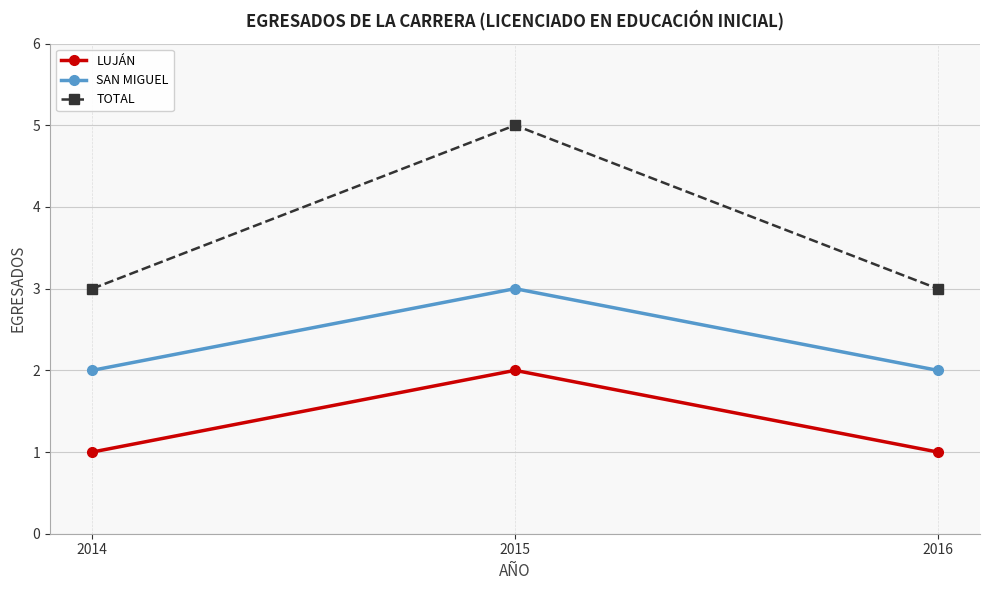

At which category is the sum across all series the highest?

2015